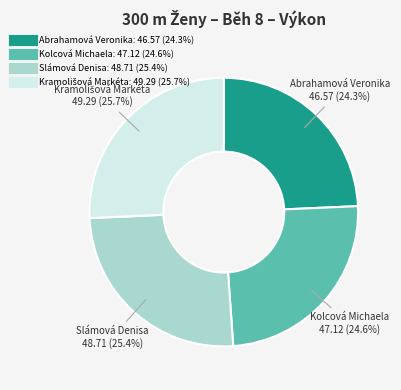

Count the number of slices in the pie.

4